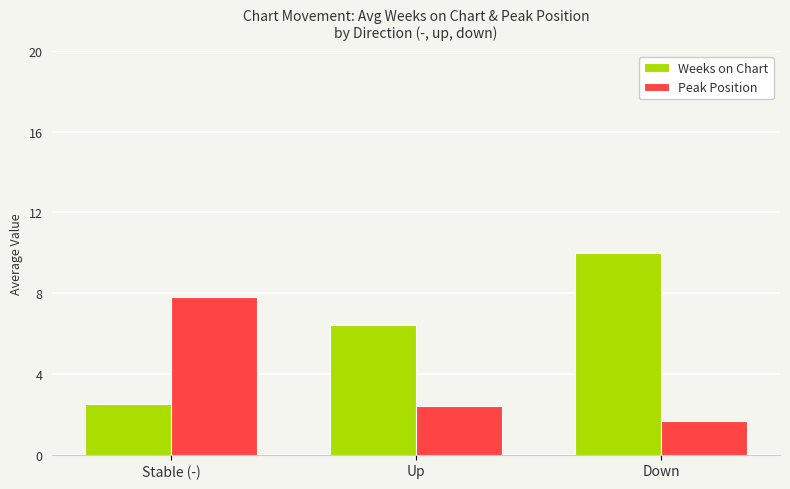

What is the label of the 2nd bar from the left?

Up